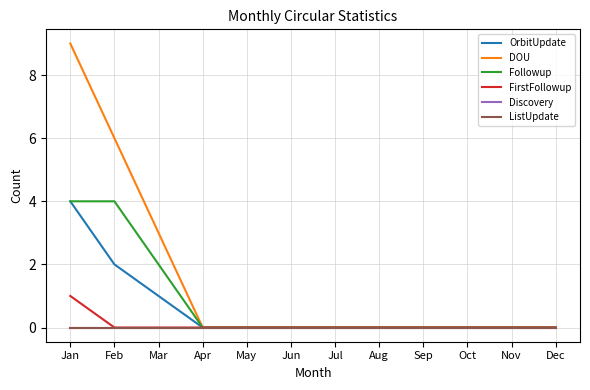

Is this an area chart (filled region under the line)?

No